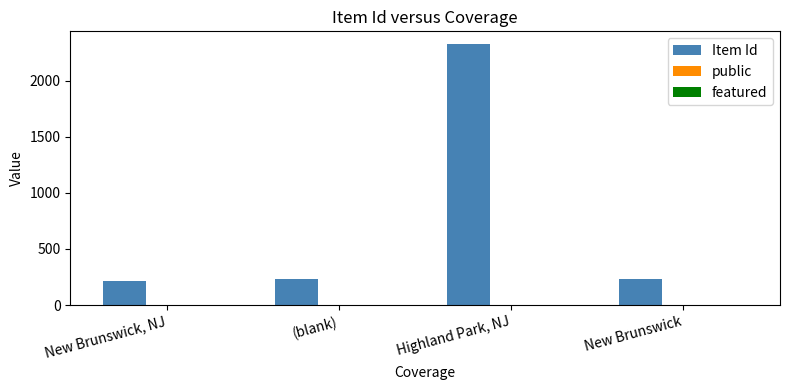

Which series has the largest total across all categories?

Item Id